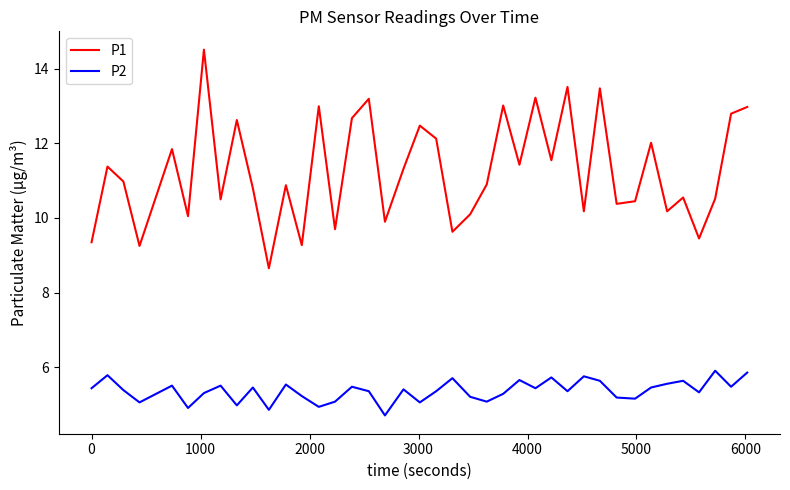

What are all the series names shown in the legend?

P1, P2